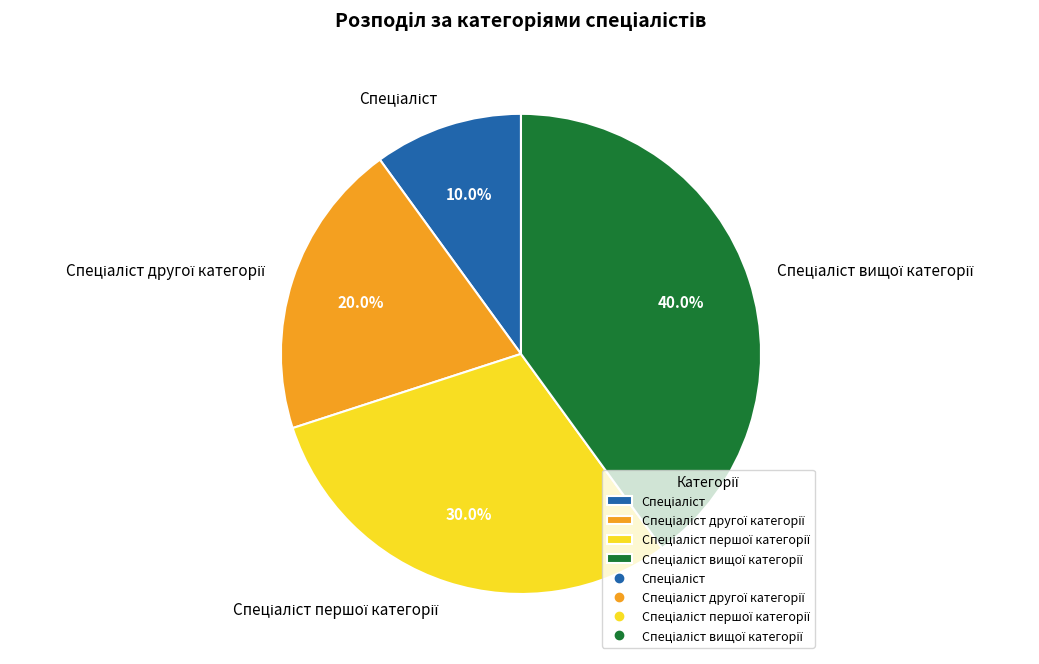

Is there any slice that represents more than half of the pie?

No